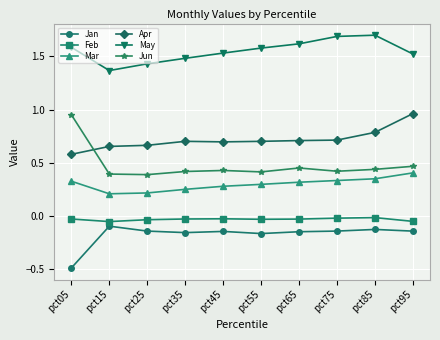

True or false: Jan has more than 0 points higher than both neighbors.

True